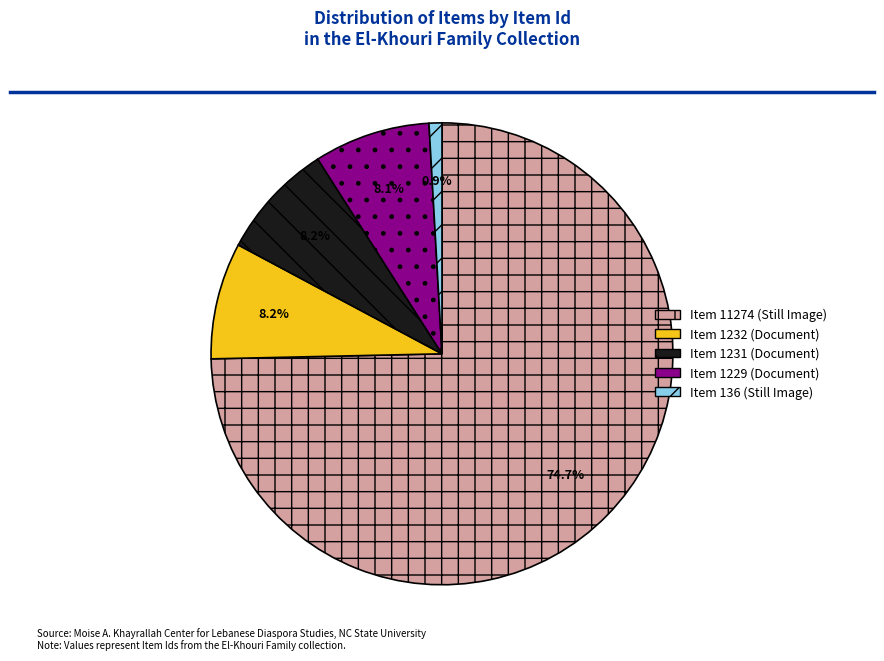

Between Item 1232 (Document) and Item 136 (Still Image), which is larger?

Item 1232 (Document)